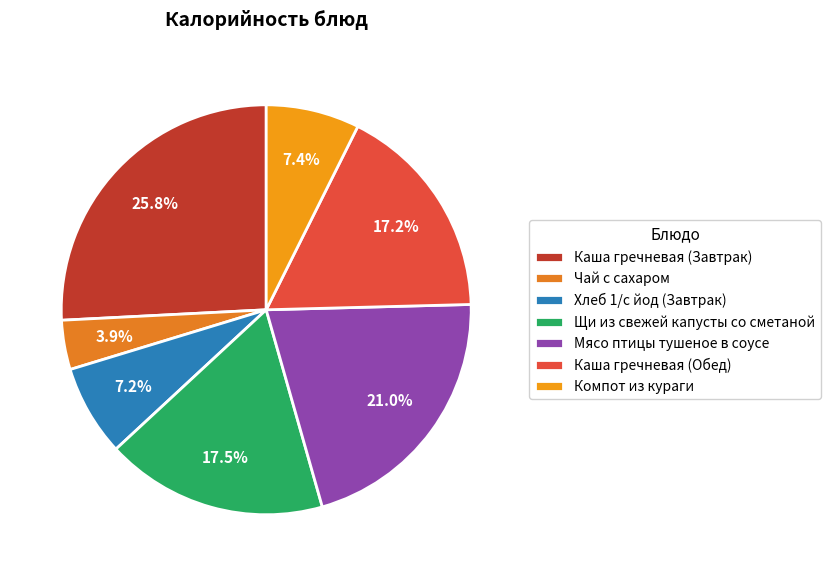

To the nearest percent, what percentage of the pie is Щи из свежей капусты со сметаной?

18%